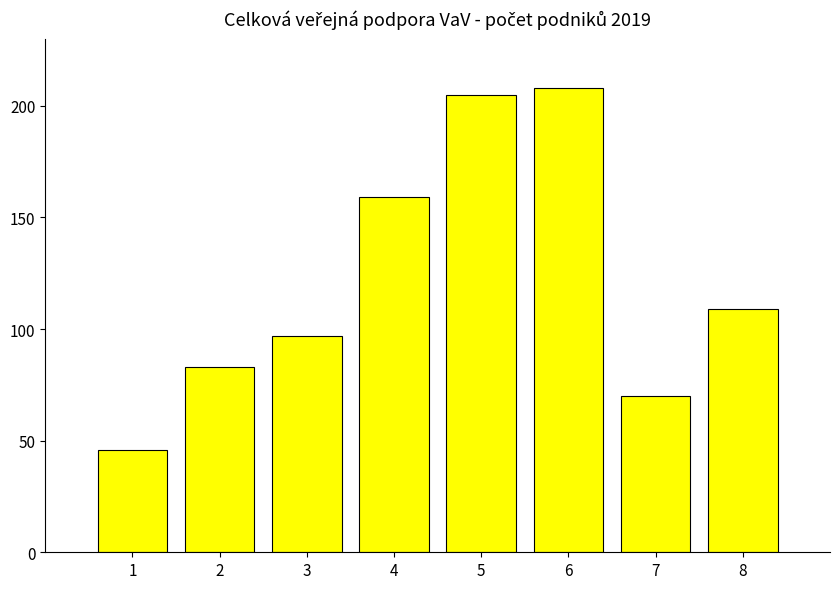

Reading left to right, transcribe all the data shown in this chart.

46	83	97	159	205	208	70	109